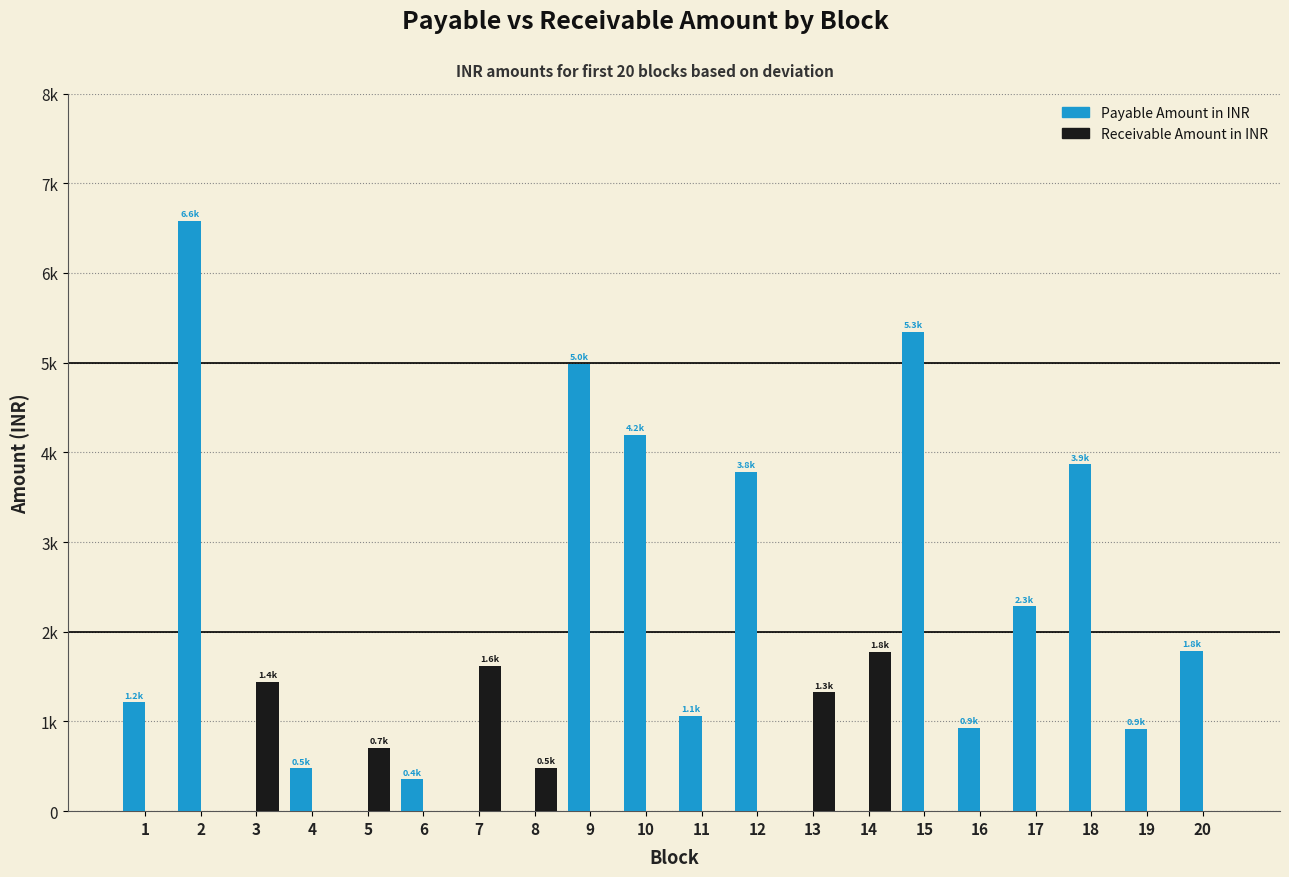

At 2, list the series in order from smallest to largest.

Receivable Amount in INR, Payable Amount in INR